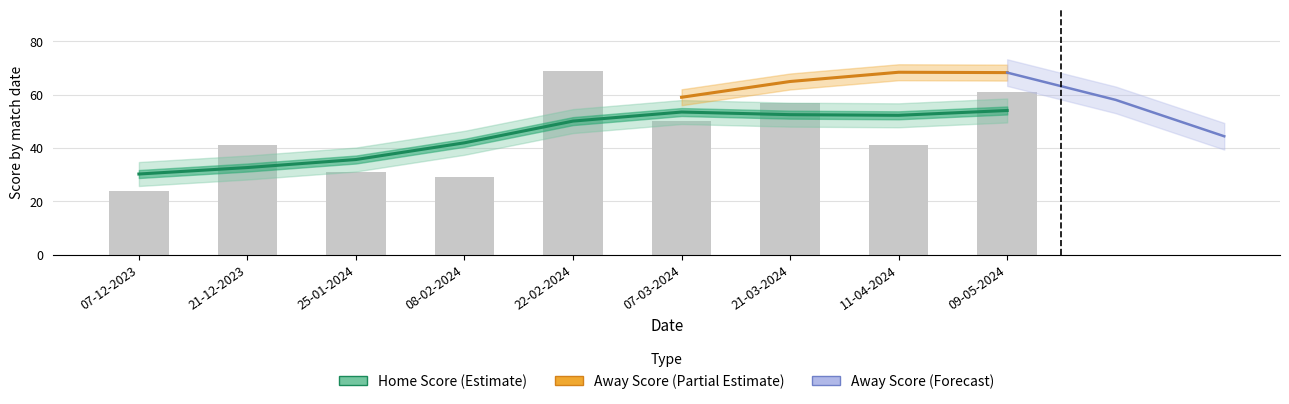

Reading left to right, what are all the values shown in this chart?

07-12-2023=24	21-12-2023=41	25-01-2024=31	08-02-2024=29	22-02-2024=69	07-03-2024=50	21-03-2024=57	11-04-2024=41	09-05-2024=61